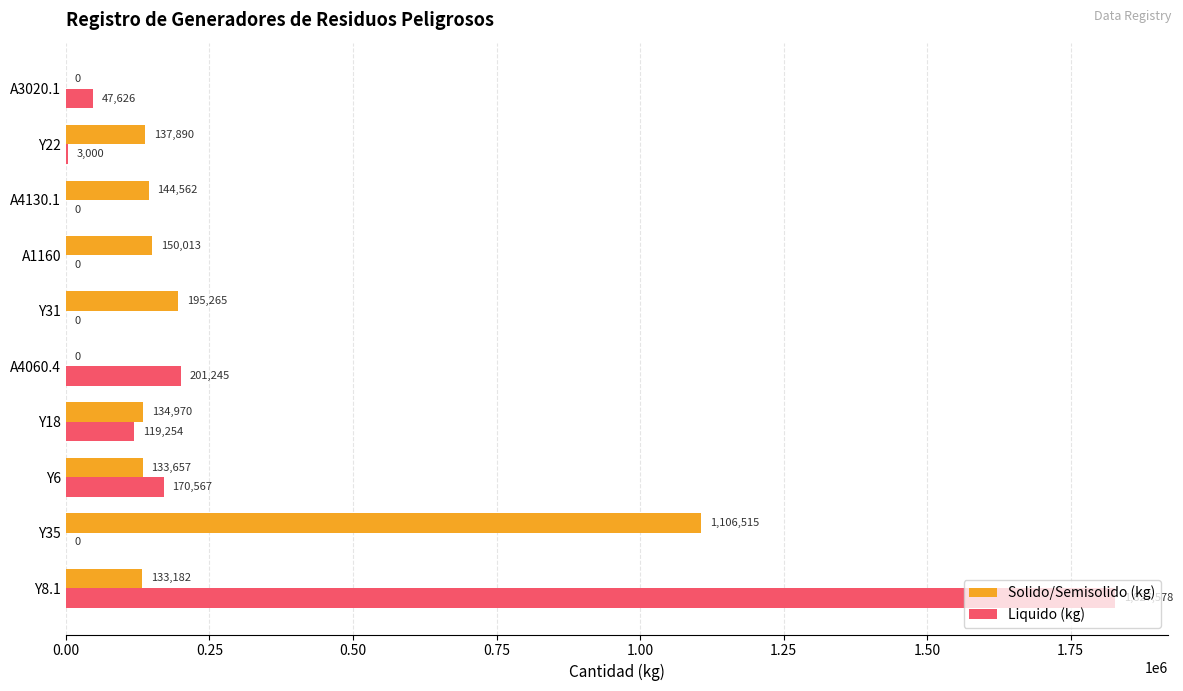

At which category is the sum across all series the highest?

Y8.1